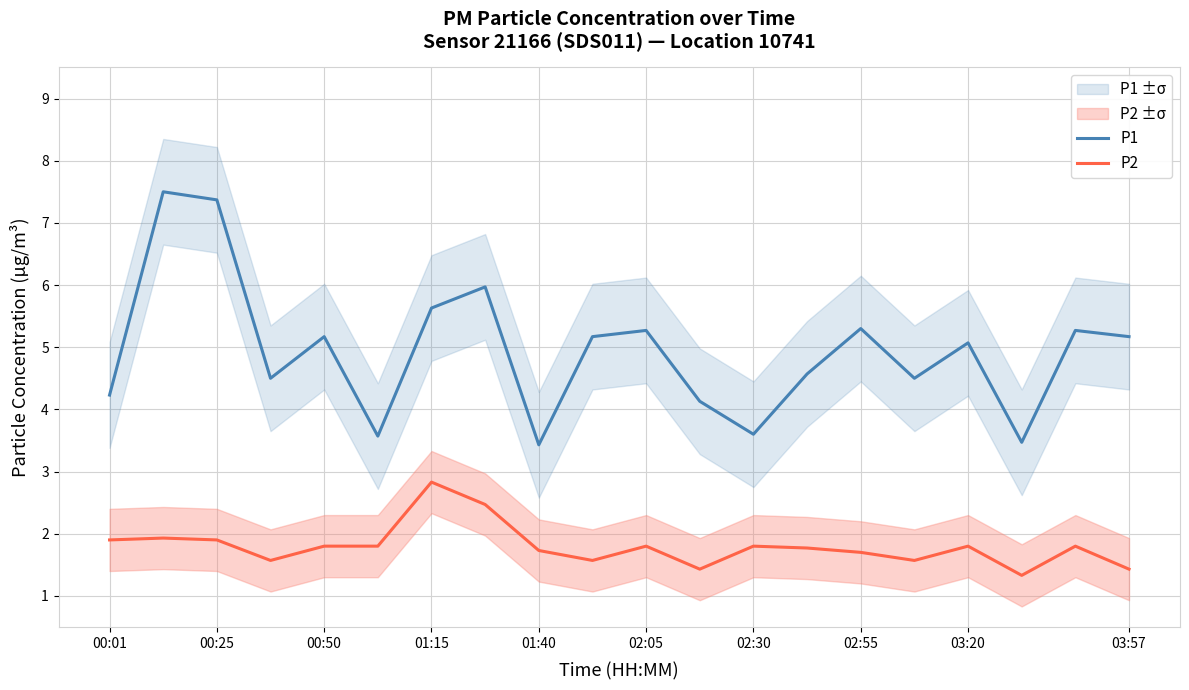

Reading left to right, what are all the values shown in this chart?

P1: 4.2	7.5	7.4	4.5	5.2	3.6	5.6	6.0	3.4	5.2	5.3	4.1	3.6	4.6	5.3	4.5	5.1	3.5	5.3	5.2
P2: 1.9	1.9	1.9	1.6	1.8	1.8	2.8	2.5	1.7	1.6	1.8	1.4	1.8	1.8	1.7	1.6	1.8	1.3	1.8	1.4